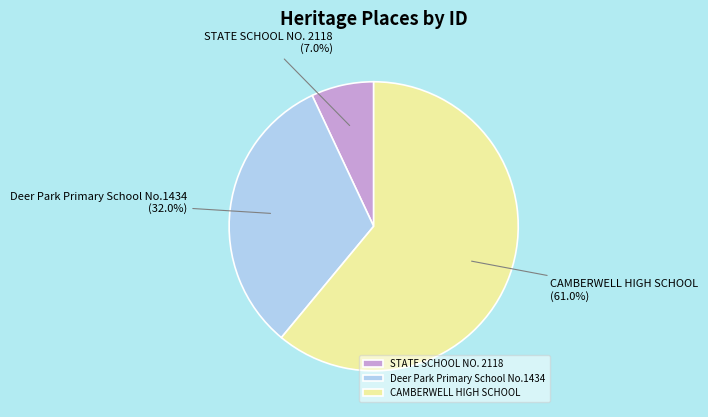

How much of the chart is everything except Deer Park Primary School No.1434?

68.0%